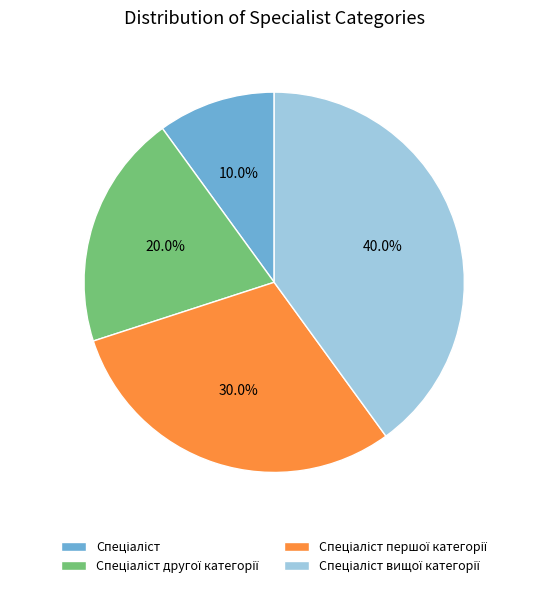

Which category has the smallest portion of the pie?

Спеціаліст